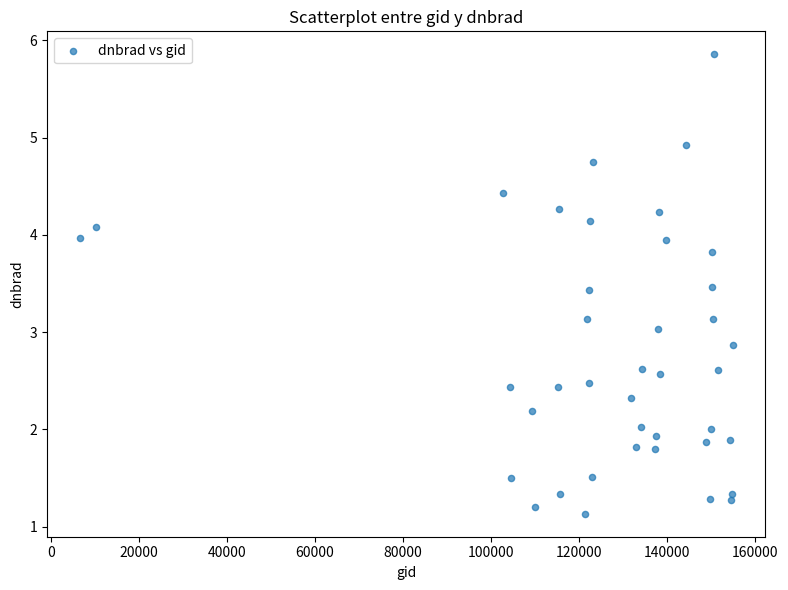

What is the range of X values (max minus min)?

148309.0